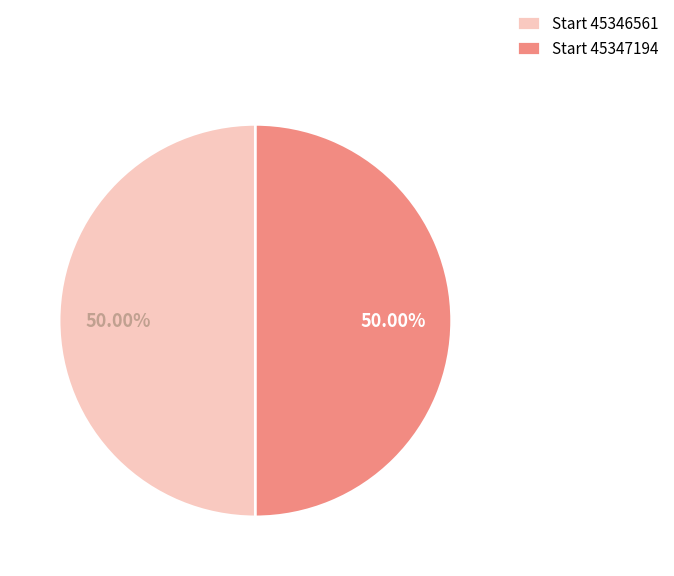

What is the ratio of the value at Start 45346561 to the value at Start 45347194?

1.0